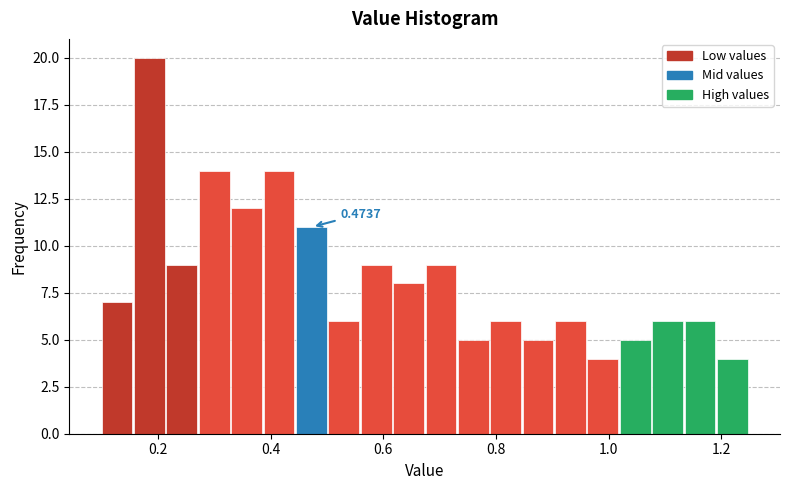

Around what value on the x-axis is the tallest bar? Give the approximate position of its centre, as read against the axis.

0.18